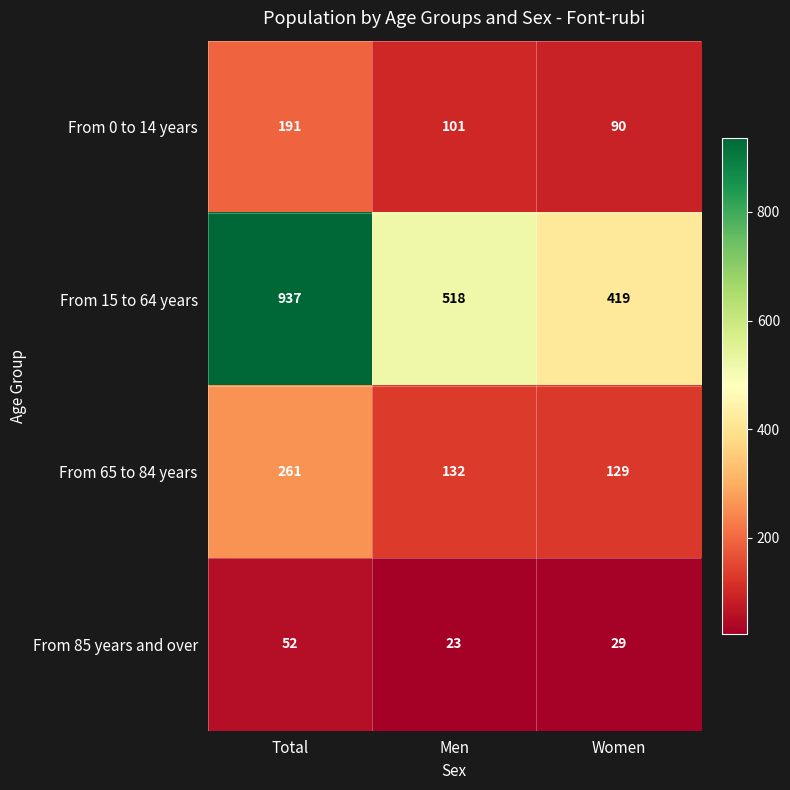

How many From 15 to 64 years values are between 419 and 937?

3